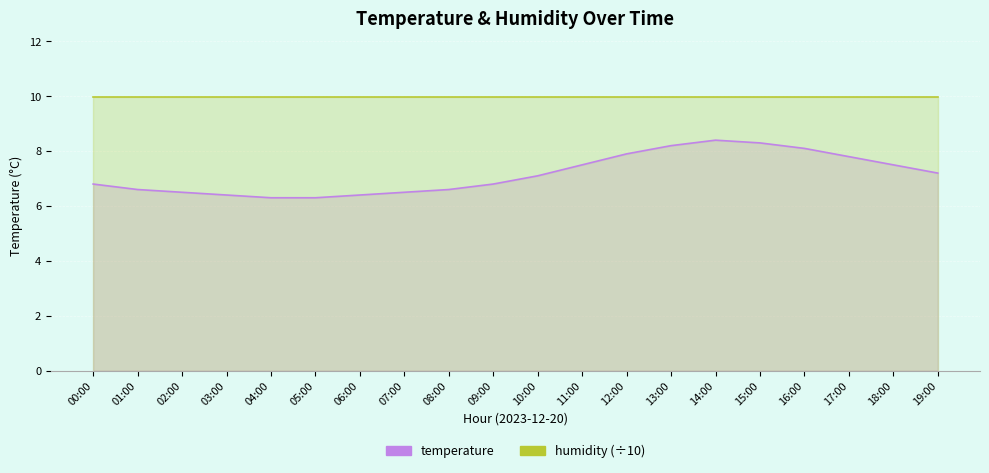

Which series has the largest total across all categories?

humidity (÷10)